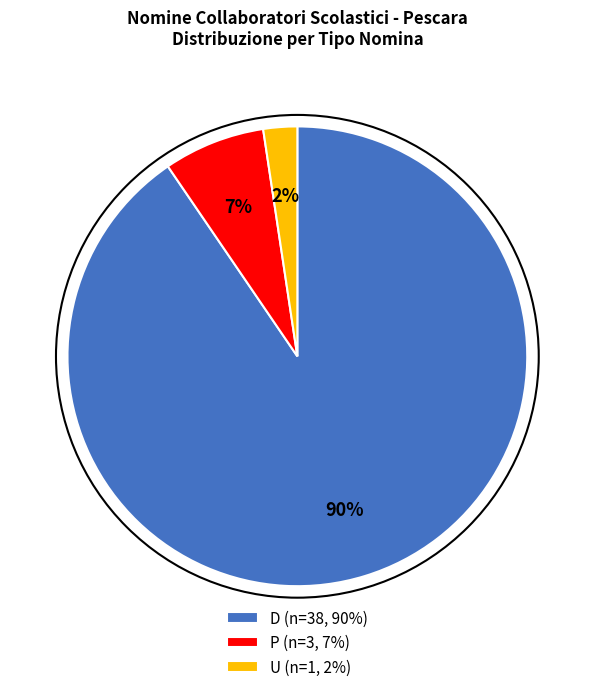

What percentage is the U slice, to the nearest percent?

2%